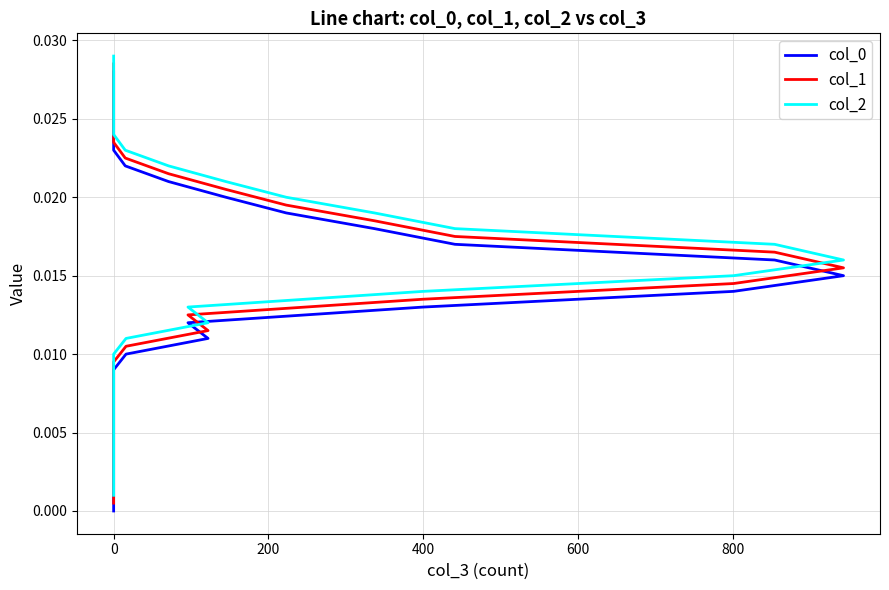

True or false: col_2 and col_1 cross at least once.

False